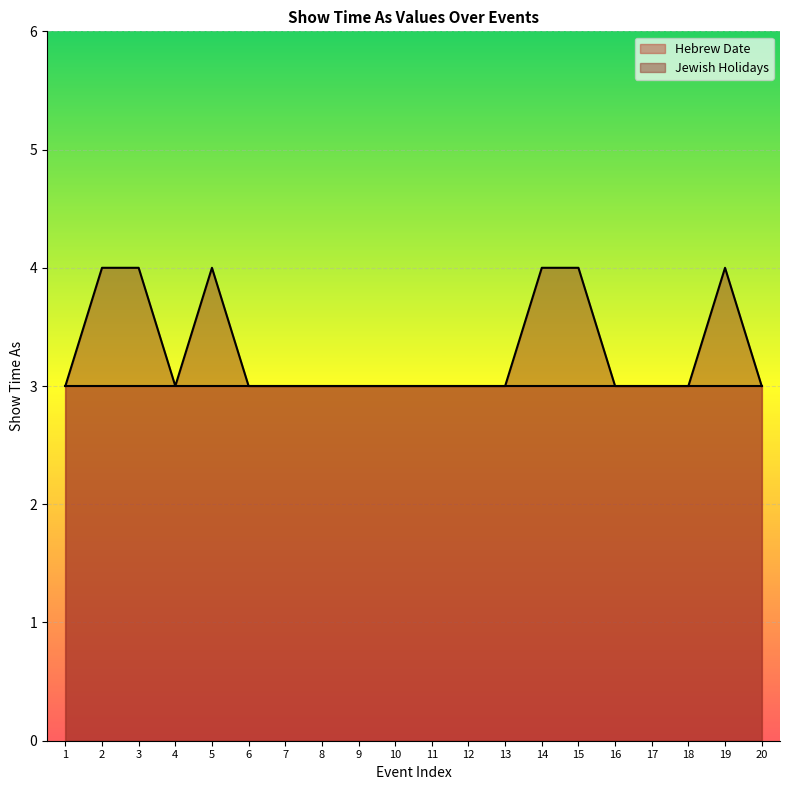

What is the difference between the values at 1 and 3?

1